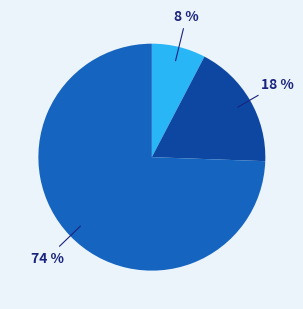

Does any single category account for the majority?

Yes